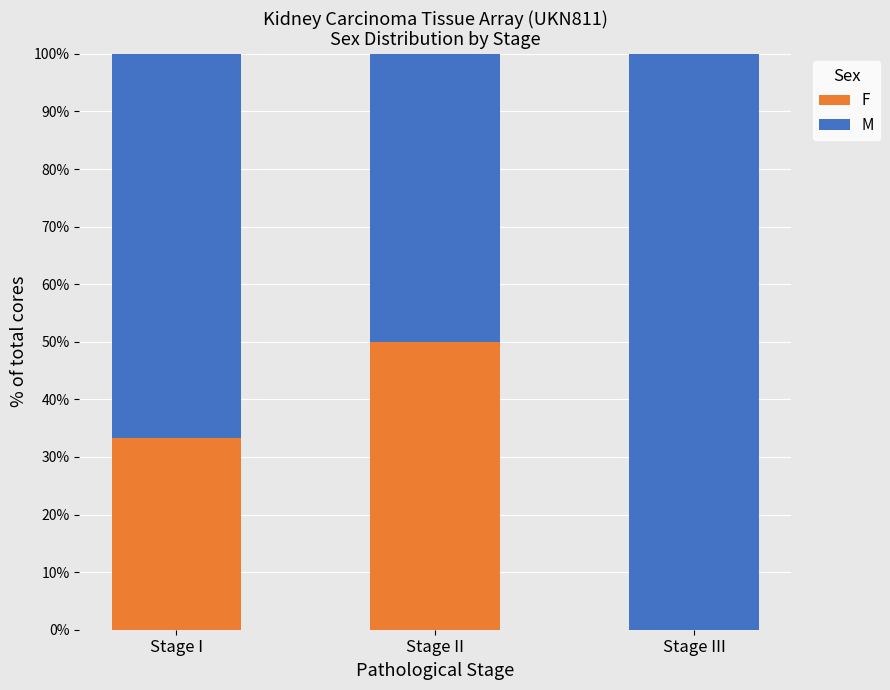

What is the sum of all F values?

83.3